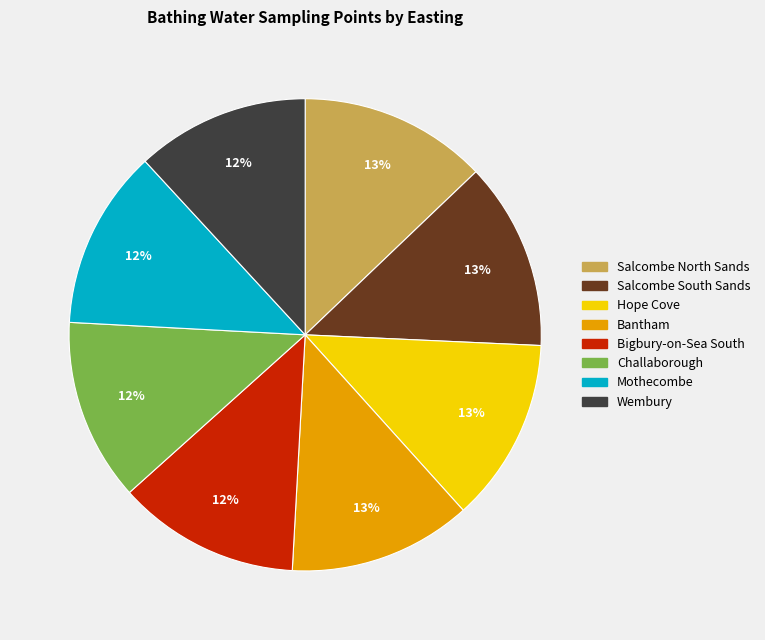

What percentage is the Hope Cove slice, to the nearest percent?

13%